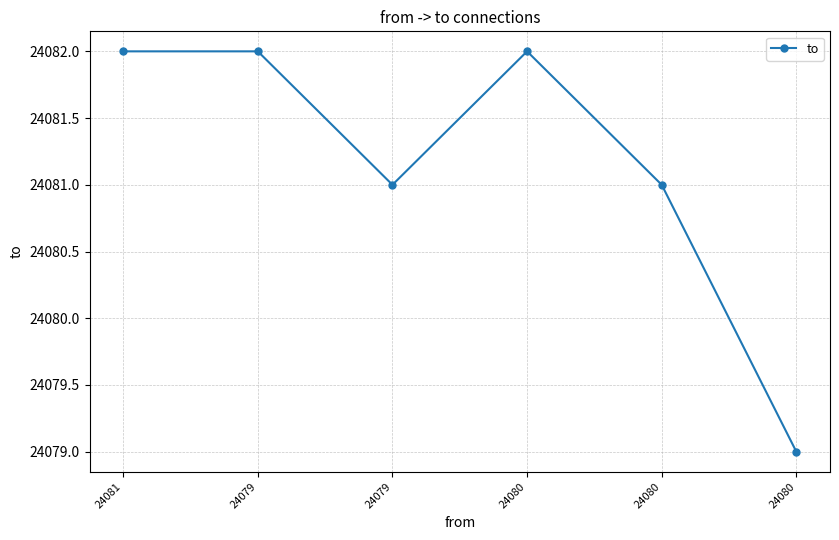

What is the difference between the values at 24080 and 24080?

2